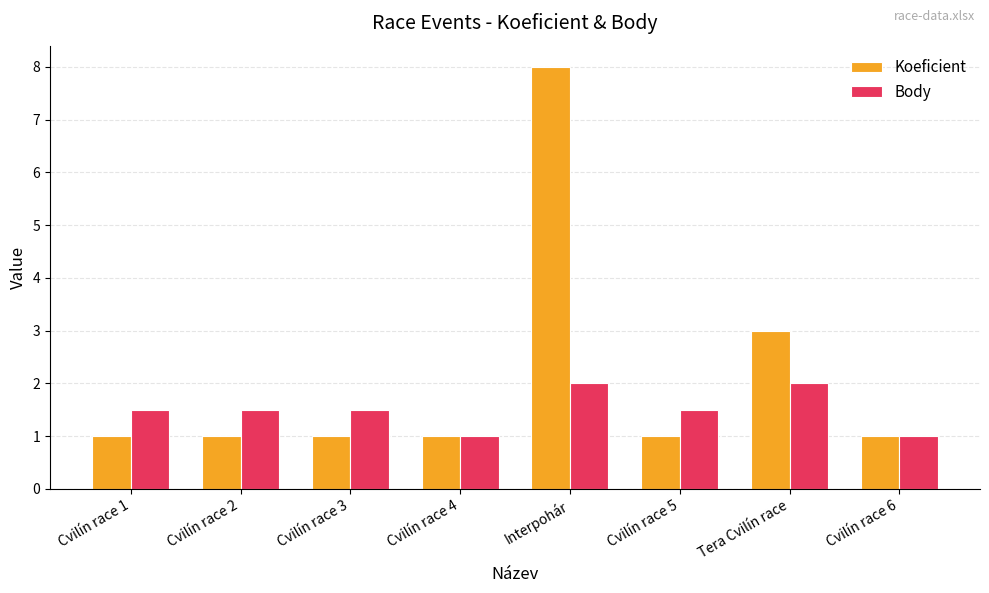

What is the difference between the highest and lowest values at Cvilín race 3?

0.5